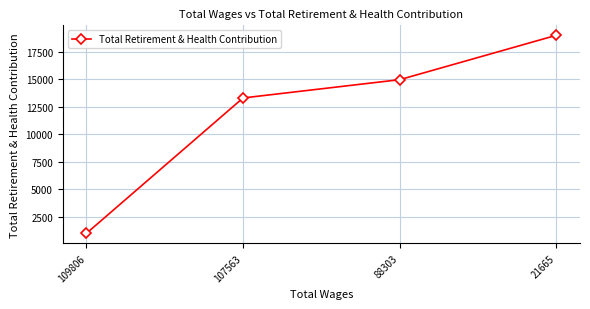

The value at 88303 is 14983. True or false?

True